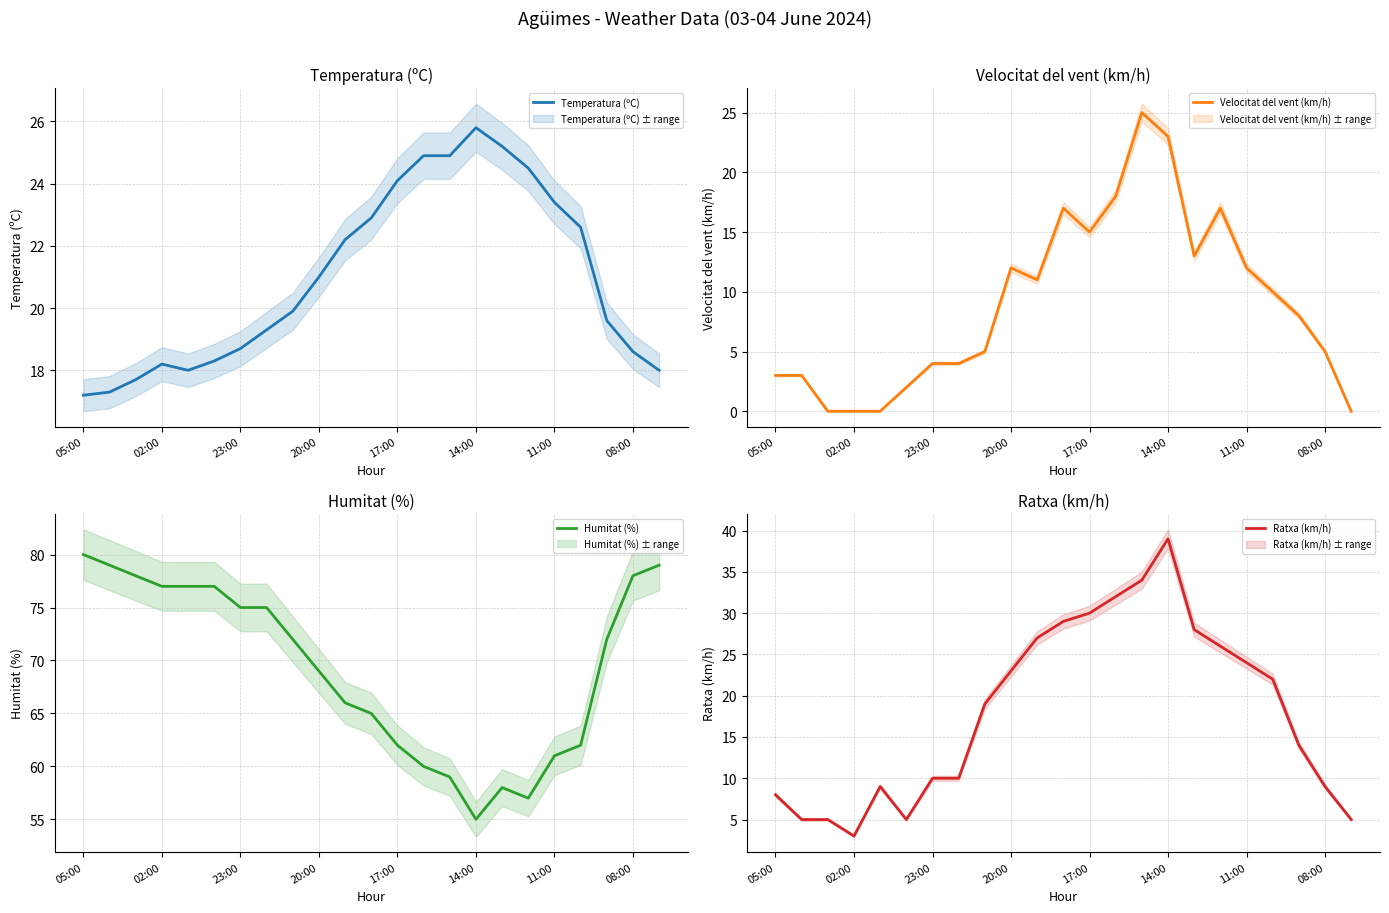

What is the label of the 12th point from the left?

11